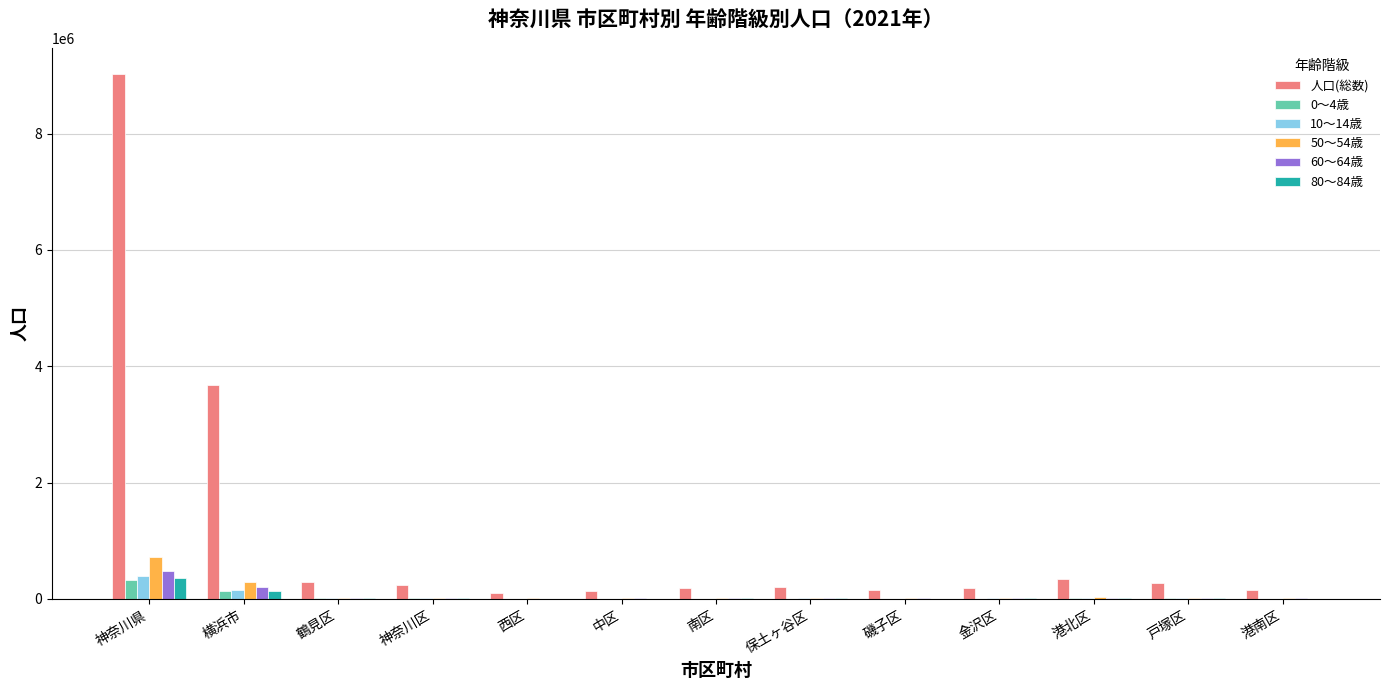

What is the greatest value displayed?

9022260